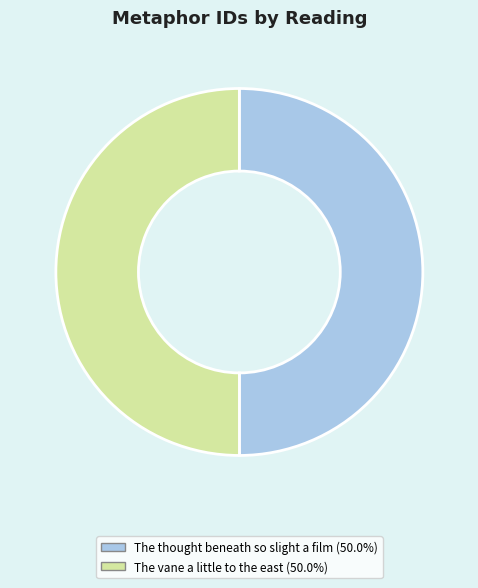

Is the sum of The thought beneath so slight a film and The vane a little to the east greater than half?

Yes